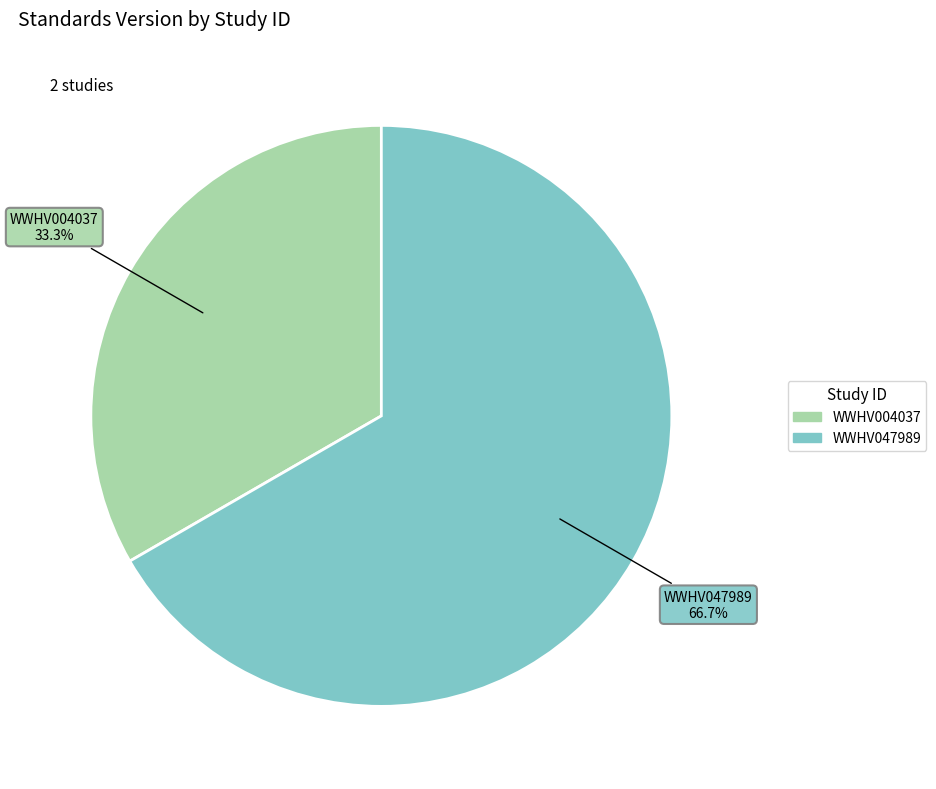

True or false: WWHV047989 accounts for 67% of the total.

True